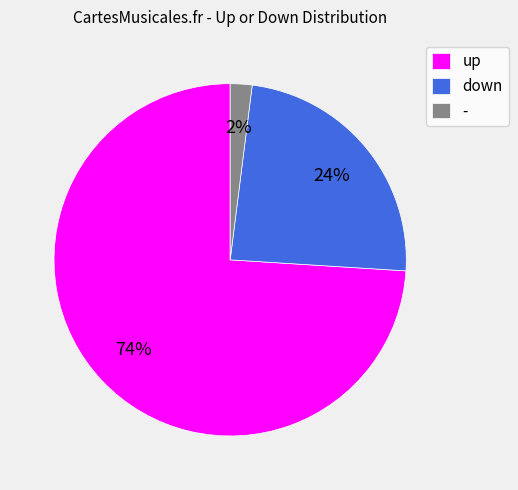

To the nearest percent, what percentage of the pie is up?

74%